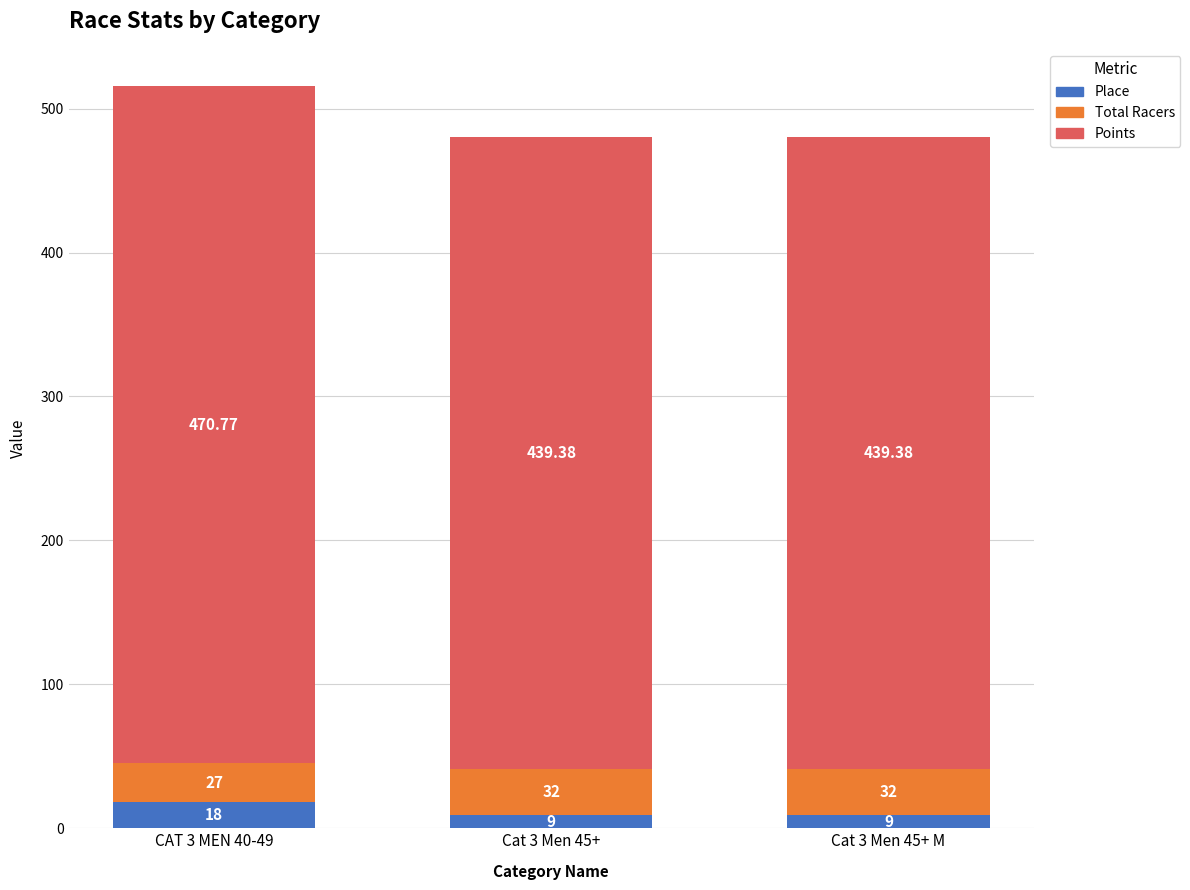

Are the bars horizontal?

No